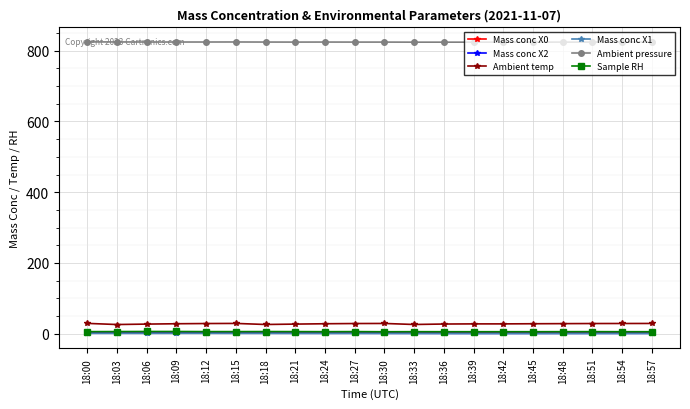

True or false: Mass conc X0 and Ambient pressure cross at least once.

False